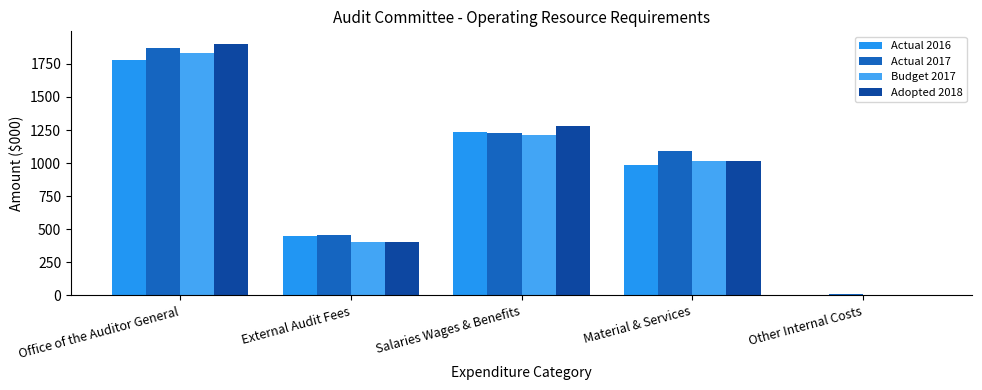

At External Audit Fees, list the series in order from smallest to largest.

Budget 2017, Adopted 2018, Actual 2016, Actual 2017